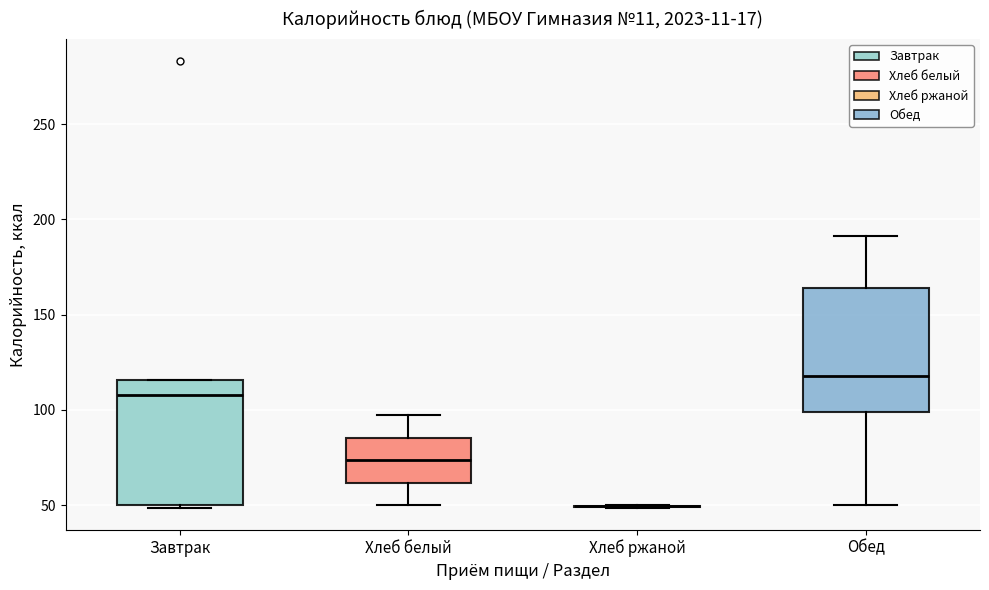

Reading left to right, read every box against the y-axis: the position of its median line, the range the box covers, and the ends of its whiskers. The values are not printed on the chart, so give them approximately, as read against the axis.

Завтрак: median 110, box 50 to 115, whiskers 50 to 115
Хлеб белый: median 75, box 60 to 85, whiskers 50 to 95
Хлеб ржаной: box collapsed to a line at 50, whiskers 50 to 50
Обед: median 120, box 100 to 165, whiskers 50 to 190